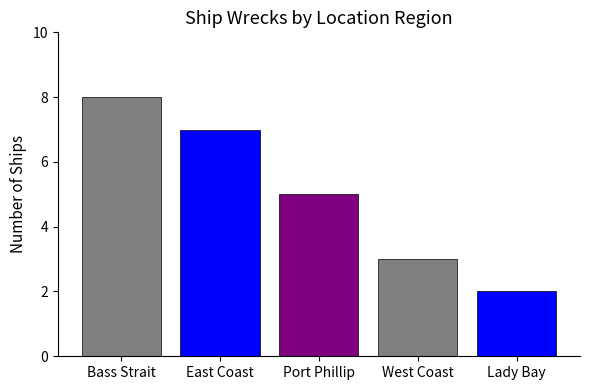

List the labels in order of value, largest first.

Bass Strait, East Coast, Port Phillip, West Coast, Lady Bay